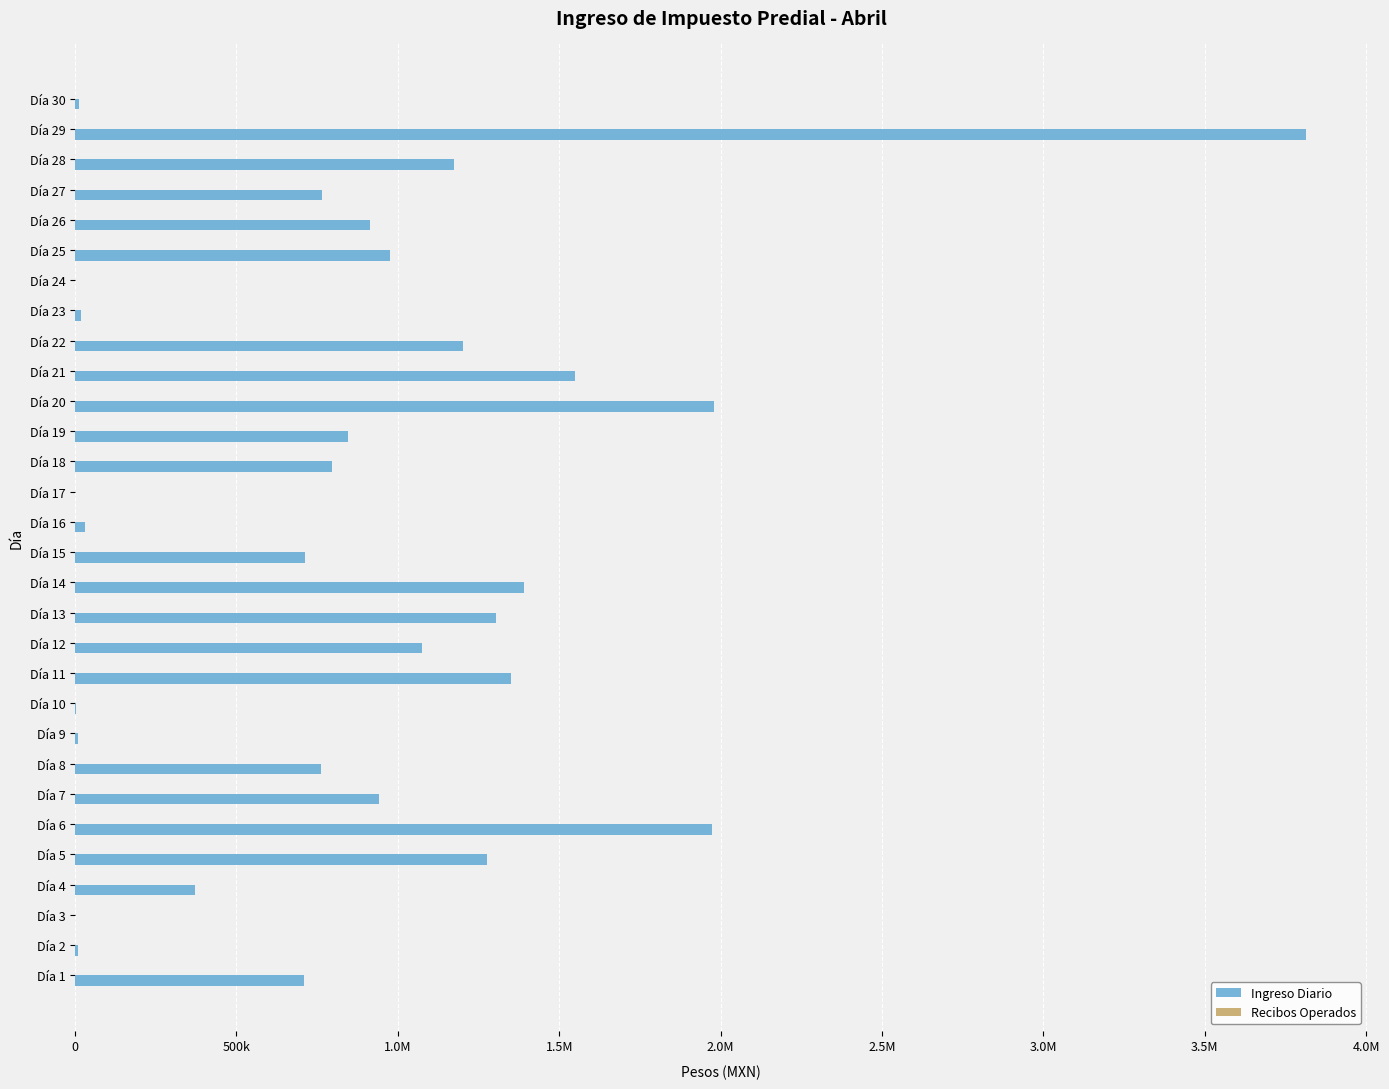

How many bars are there in each group?

2